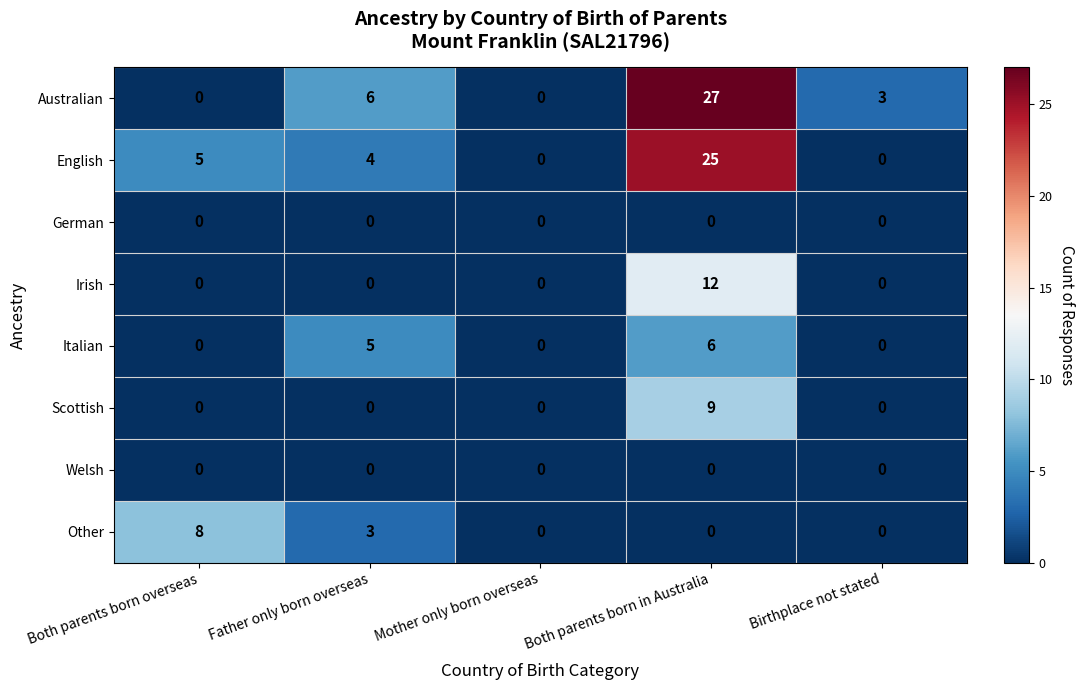

Which label corresponds to the largest value in the chart?

Both parents born in Australia